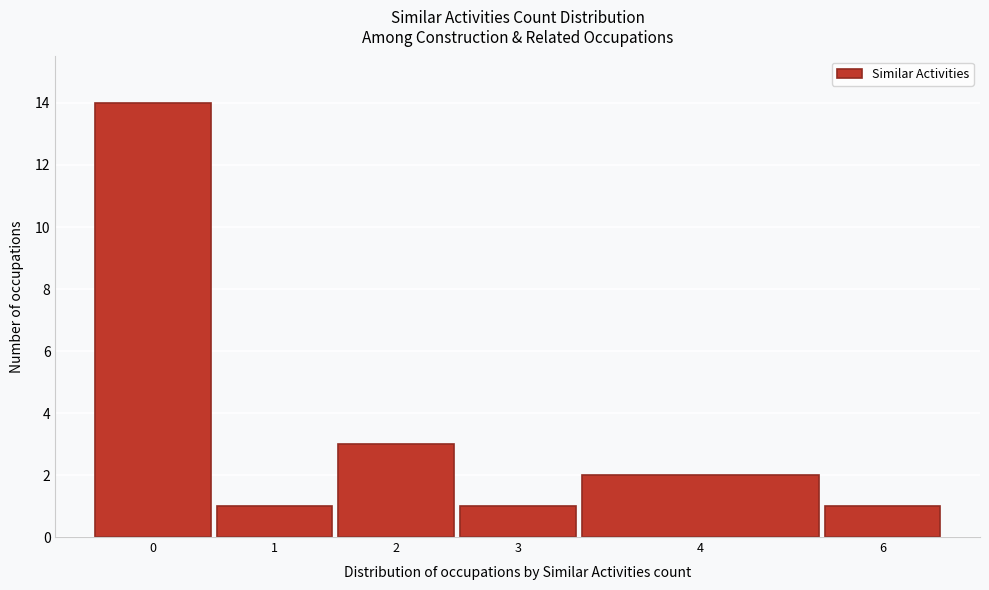

Reading left to right, what are all the values shown in this chart?

14	1	3	1	2	1